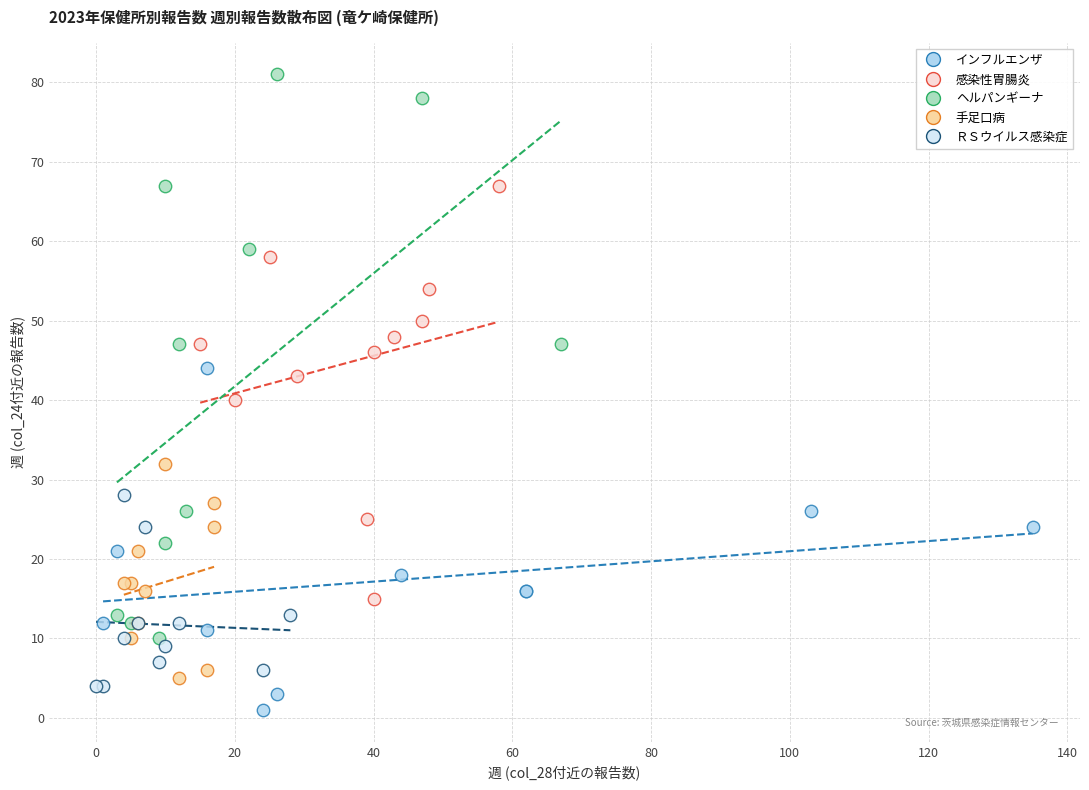

Which series has the largest Y range (max minus min)?

ヘルパンギーナ